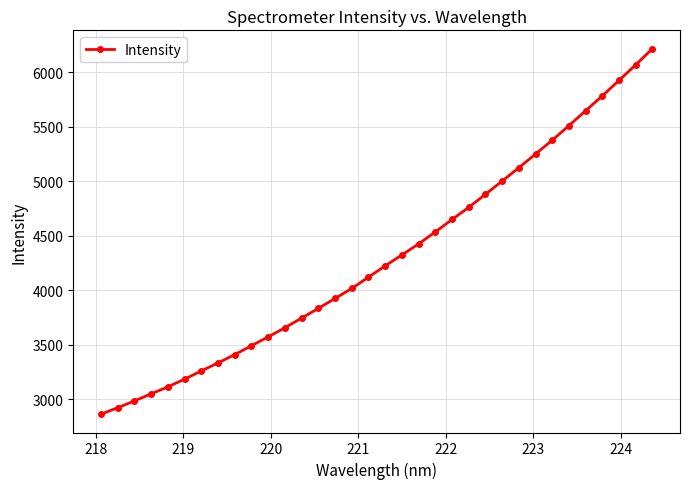

What is the smallest value displayed?

2862.1